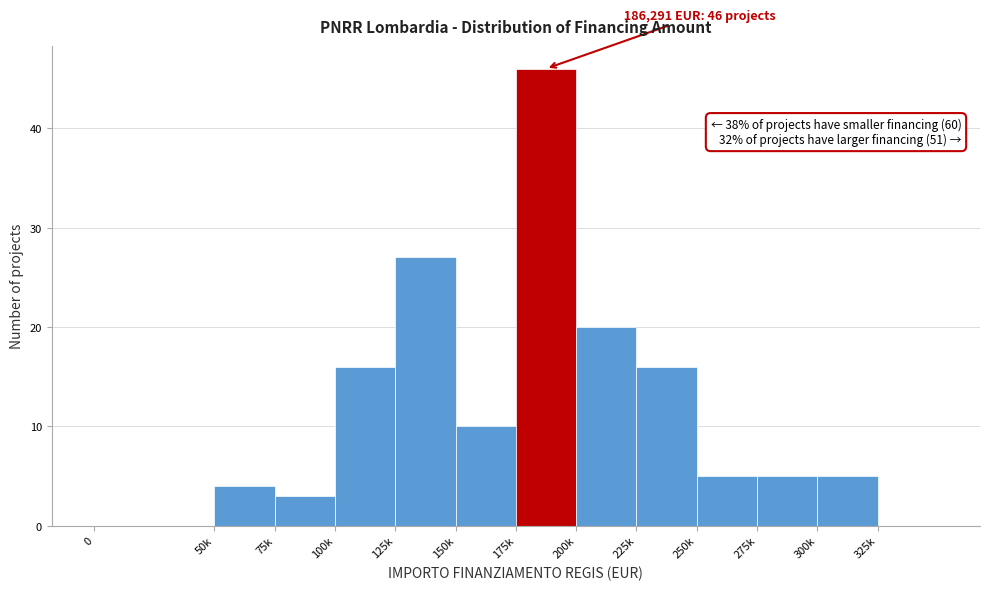

Reading left to right, extract all data points from this chart.

0=0	50k=4	75k=3	100k=16	125k=27	150k=10	175k=46	200k=20	225k=16	250k=5	275k=5	300k=5	325k=0